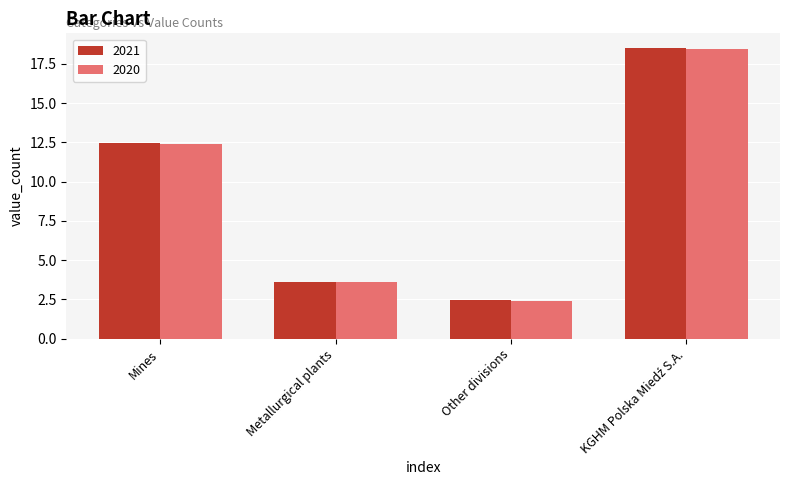

What is the difference between the 2021 values at Metallurgical plants and Mines?

8.8